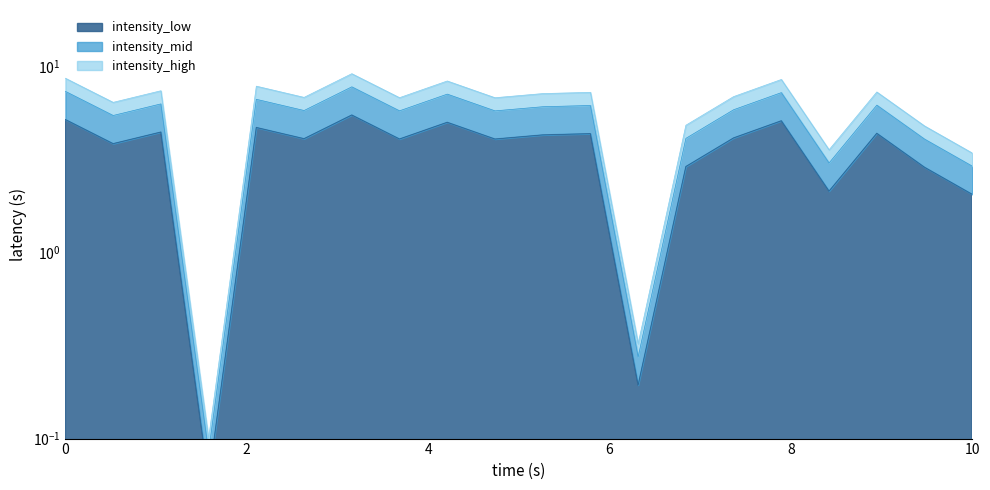

How many interior local peaks (higher than both neighbors) does the data have?

7